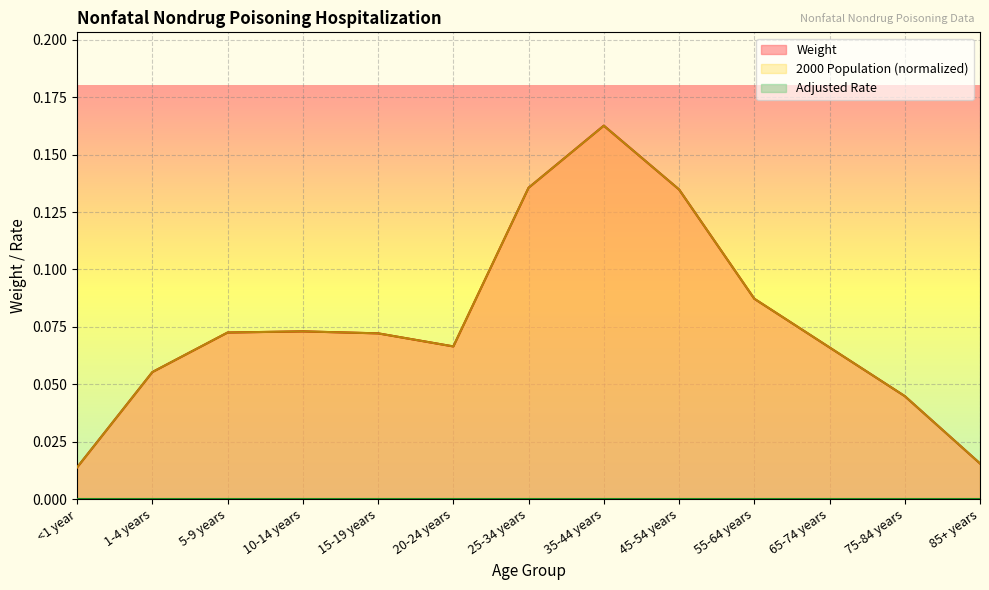

What is the difference between the maximum and minimum values in the Weight series?

0.1